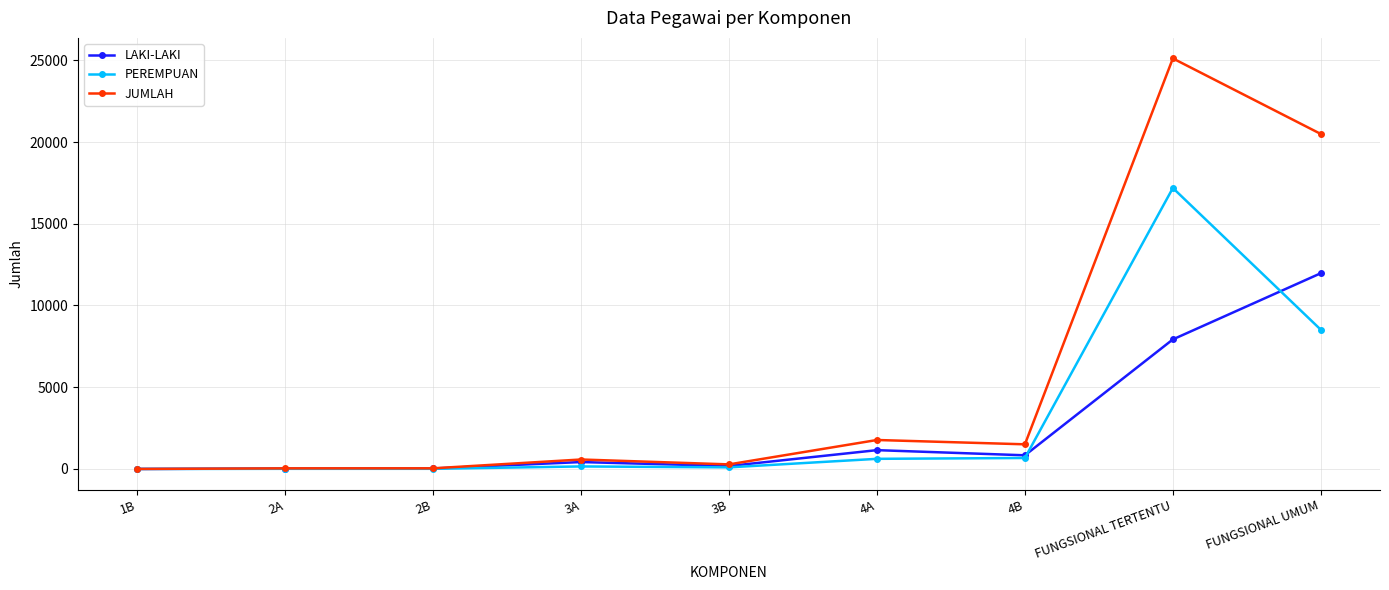

True or false: JUMLAH has more than 0 points higher than both neighbors.

True